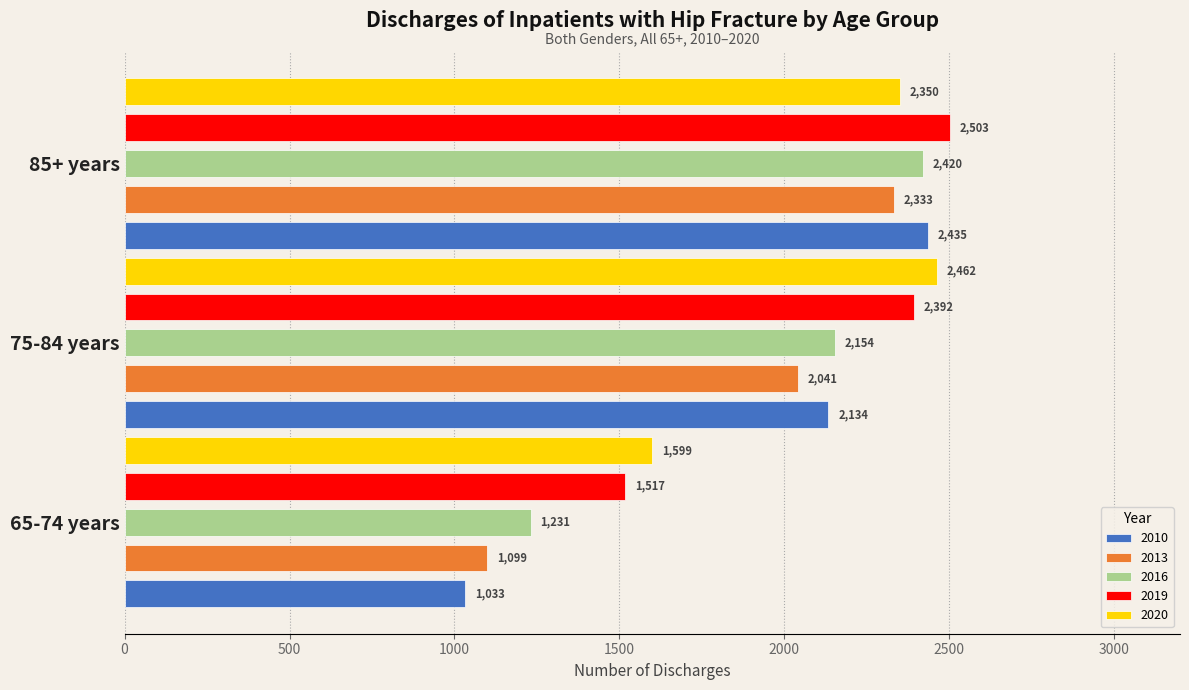

Where is 2010 nearest to the value 1734?

75-84 years